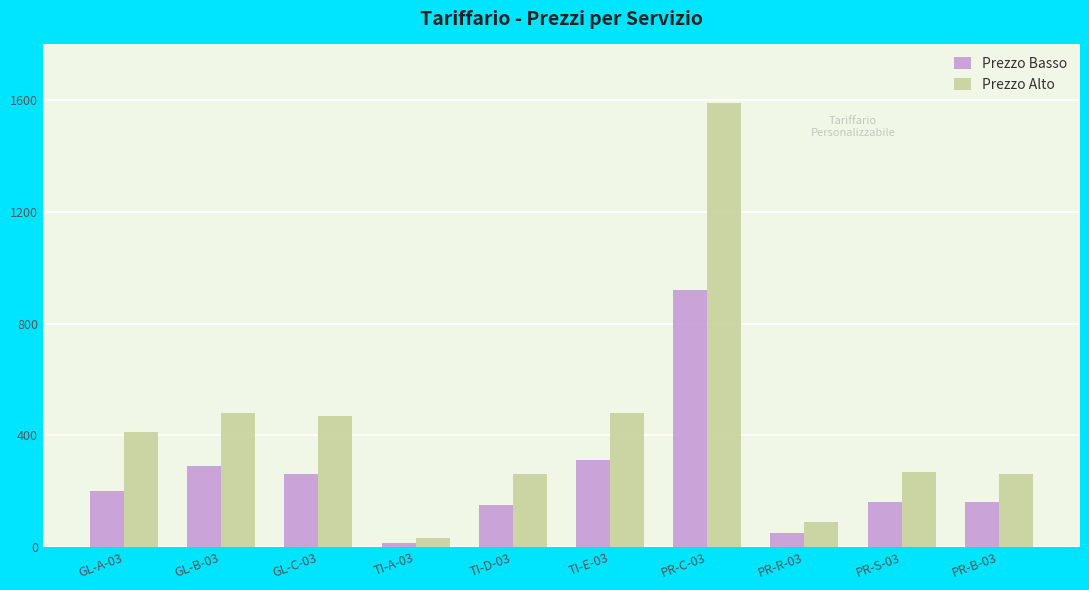

Rank the series by their average value, from highest to lowest.

Prezzo Alto, Prezzo Basso